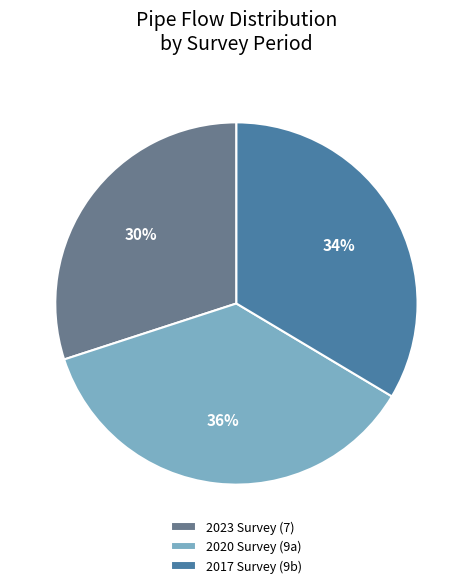

Count the number of slices in the pie.

3